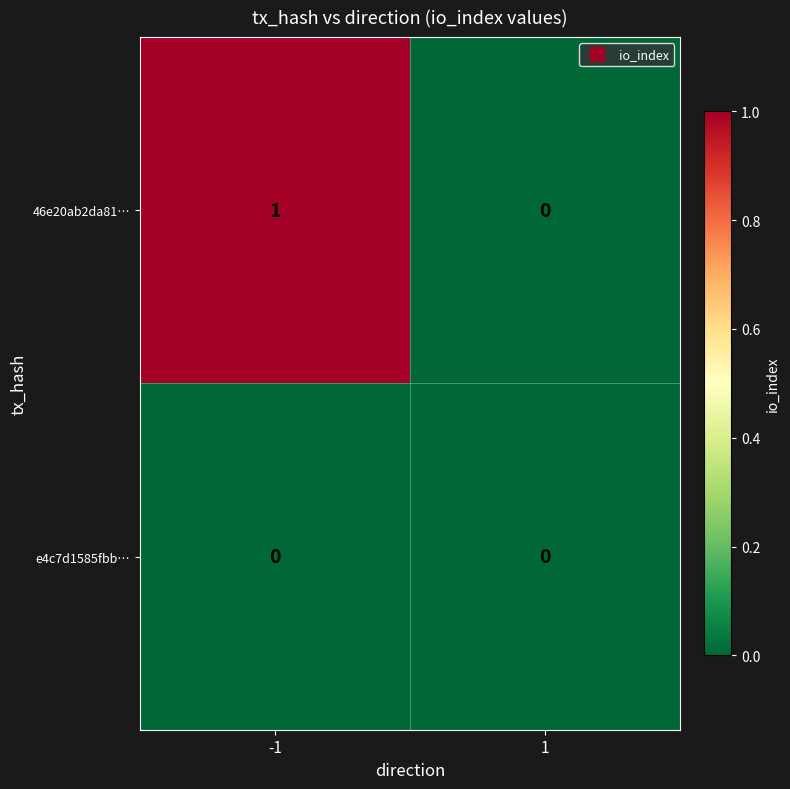

Rank the series at -1 from lowest to highest value.

e4c7d1585fbb…, 46e20ab2da81…